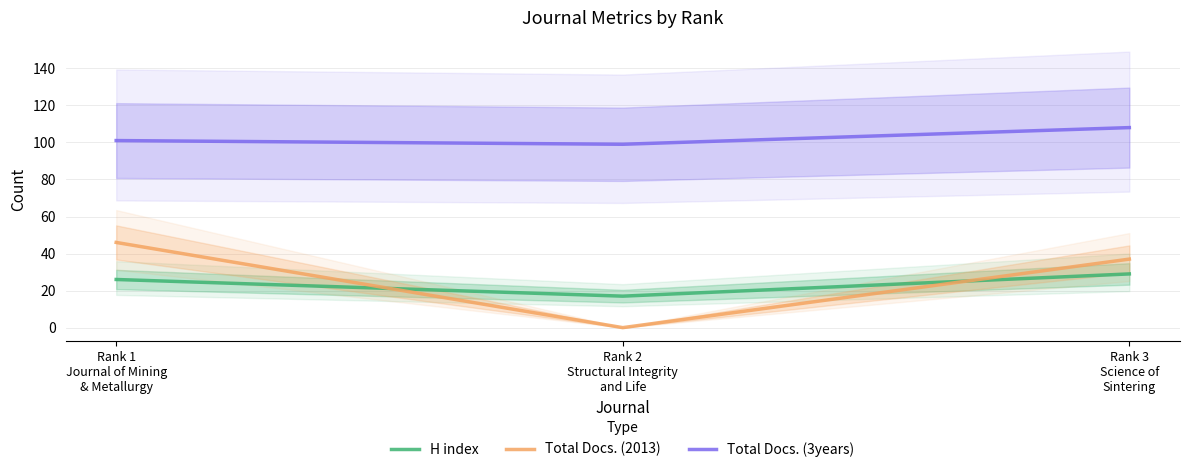

The H index series shows 17 at Rank 2
Structural Integrity
and Life. True or false?

True